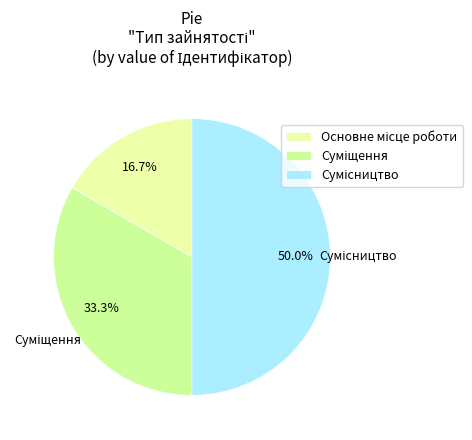

The Суміщення slice represents 26% of the pie. True or false?

False